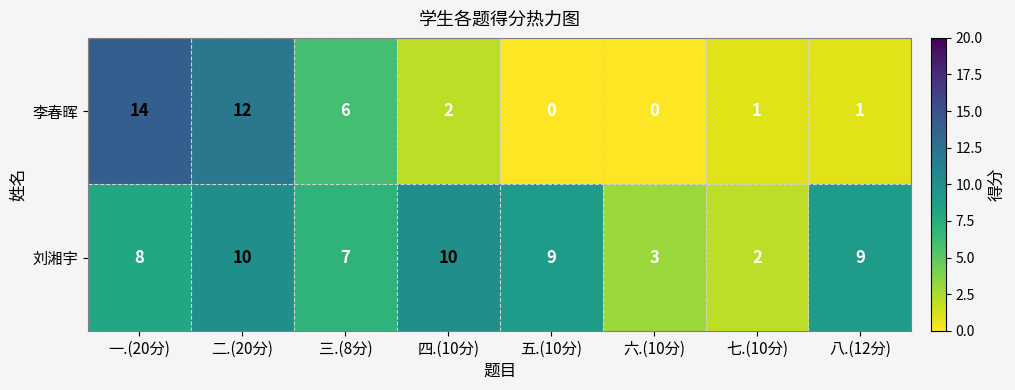

At how many categories does at least one series exceed 1?

8